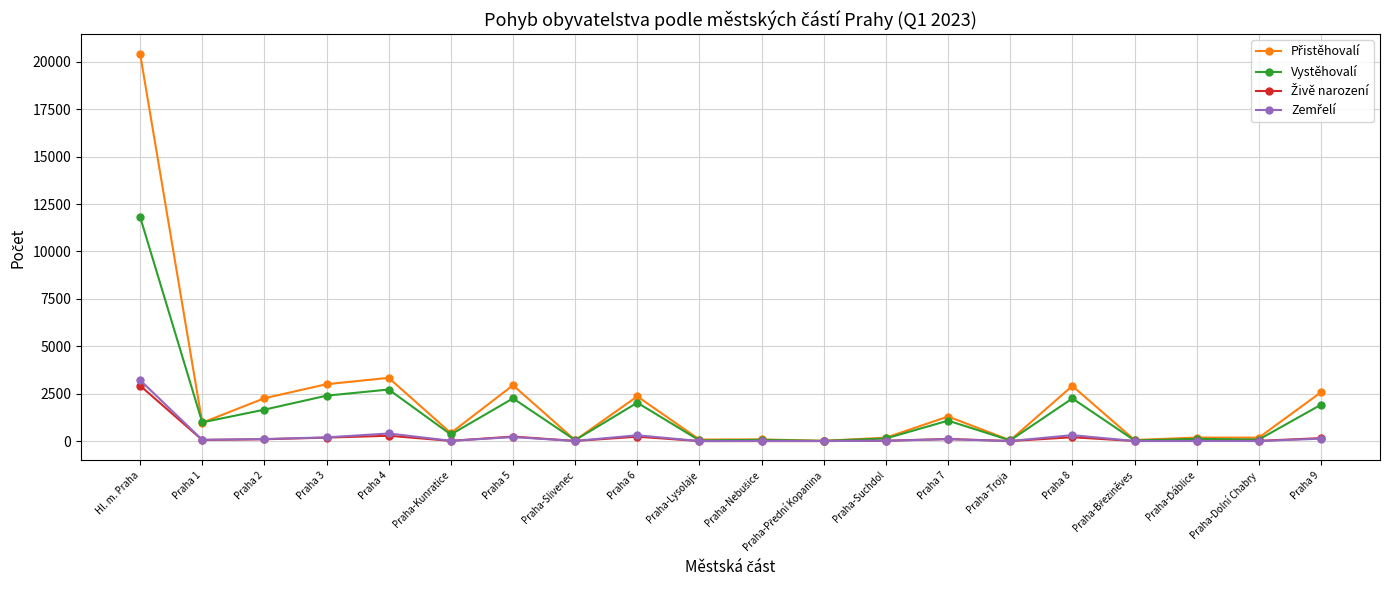

What is the label of the 11th point from the right?

Praha-Lysolaje